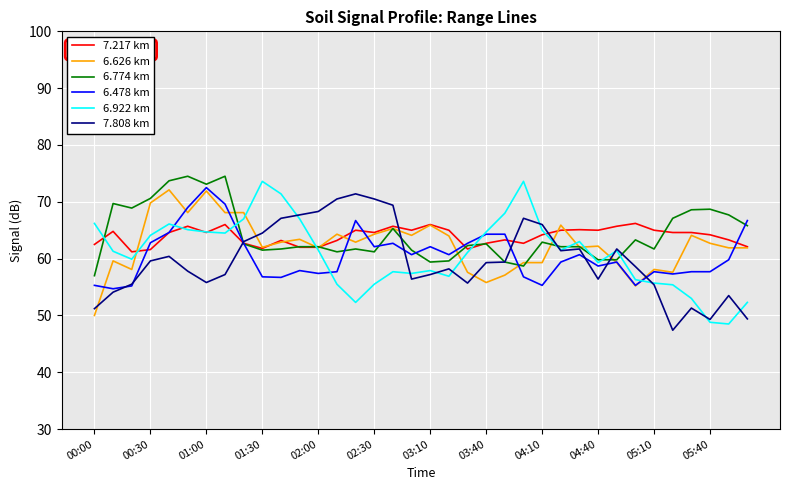

What is the greatest value displayed?

74.5